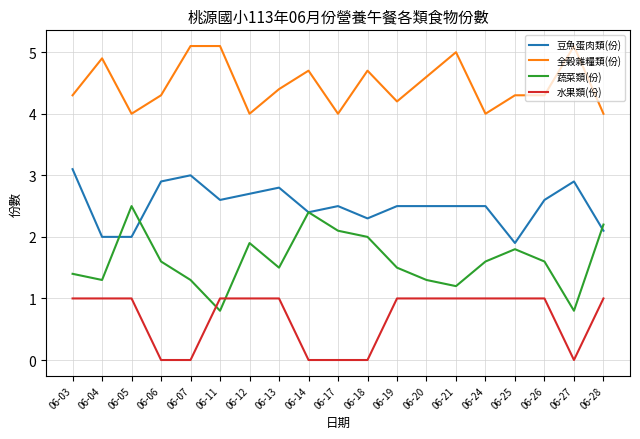

Which series has the largest total across all categories?

全穀雜糧類(份)